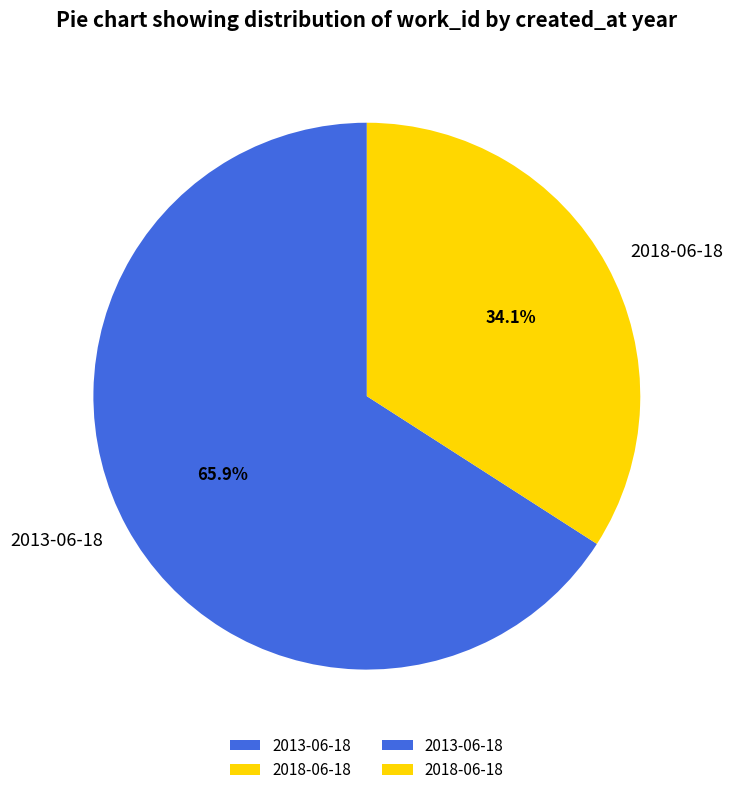

To the nearest percent, what is the difference between the 2013-06-18 and 2018-06-18 slice percentages?

32%